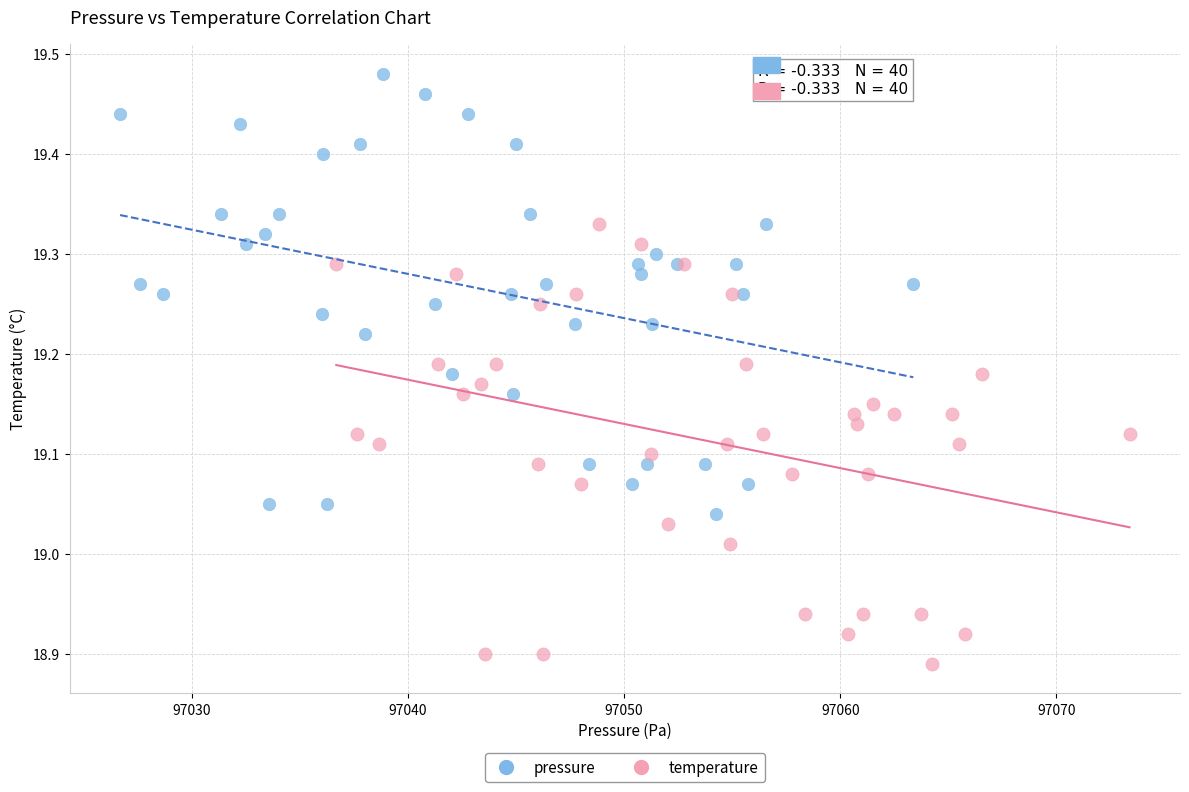

Which series reaches the minimum Y coordinate?

temperature